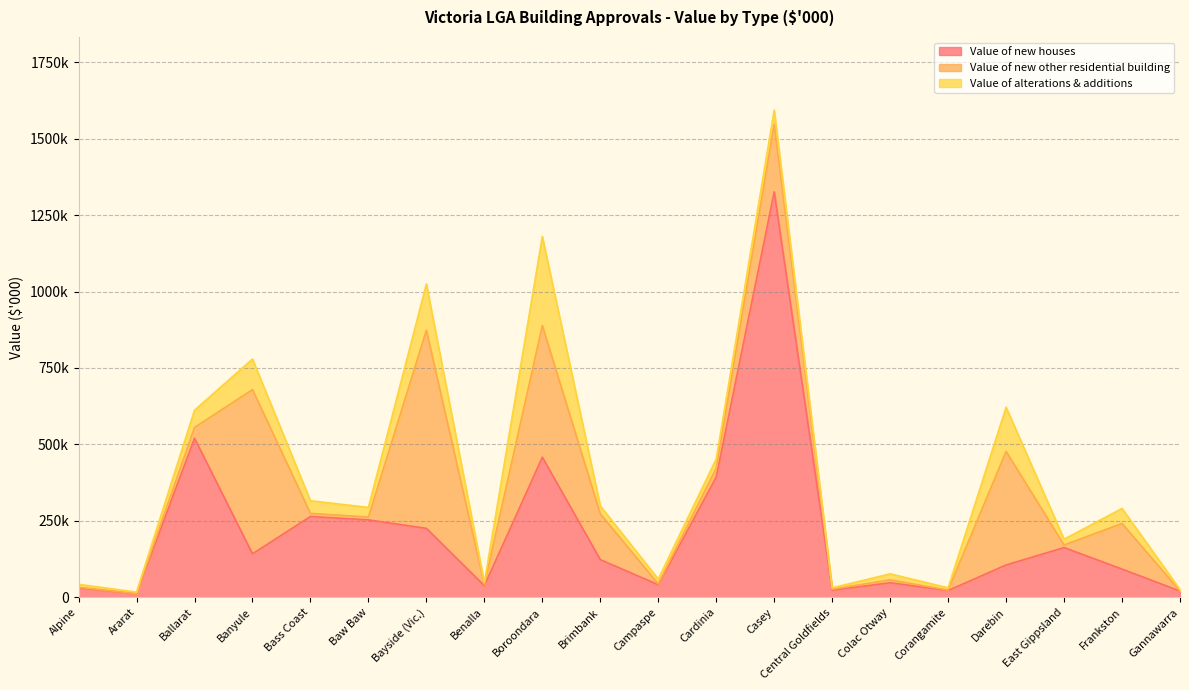

Rank the series by their average value, from highest to lowest.

Value of new houses, Value of new other residential building, Value of alterations & additions